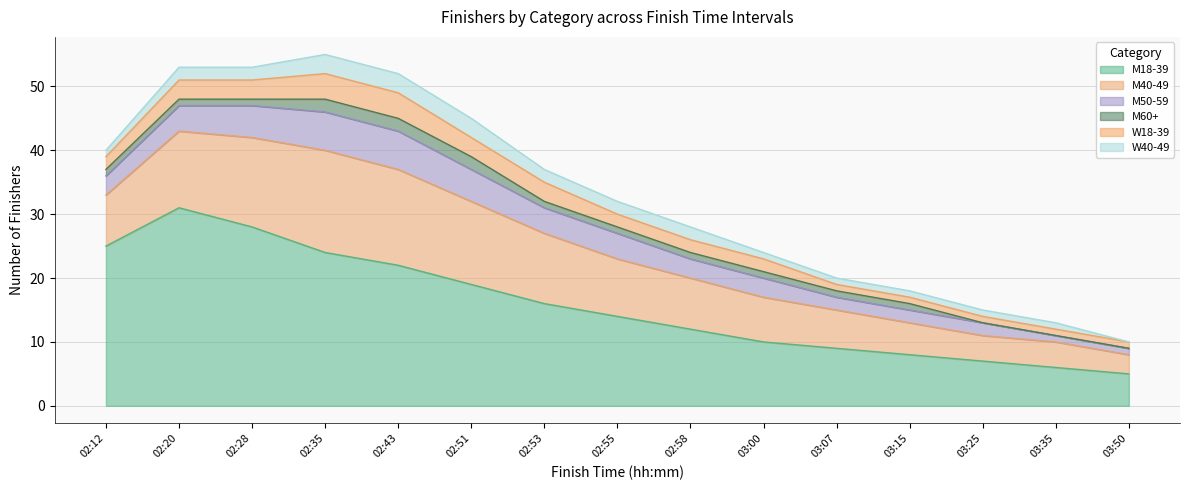

At which label does M50-59 reach its peak?

02:35